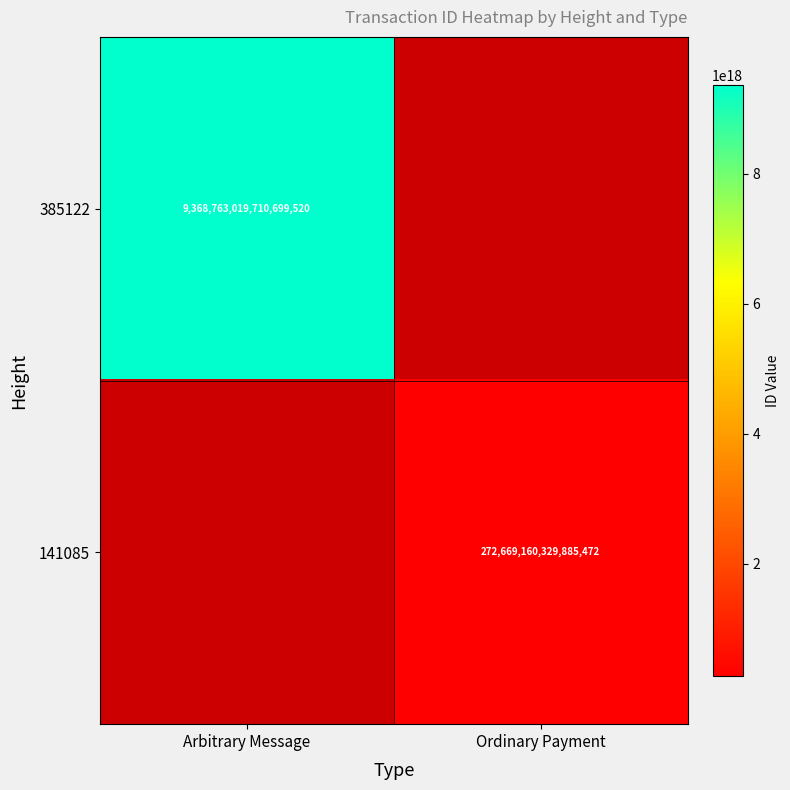

True or false: 385122 has a value of 15895725290813683712 at Arbitrary Message.

False